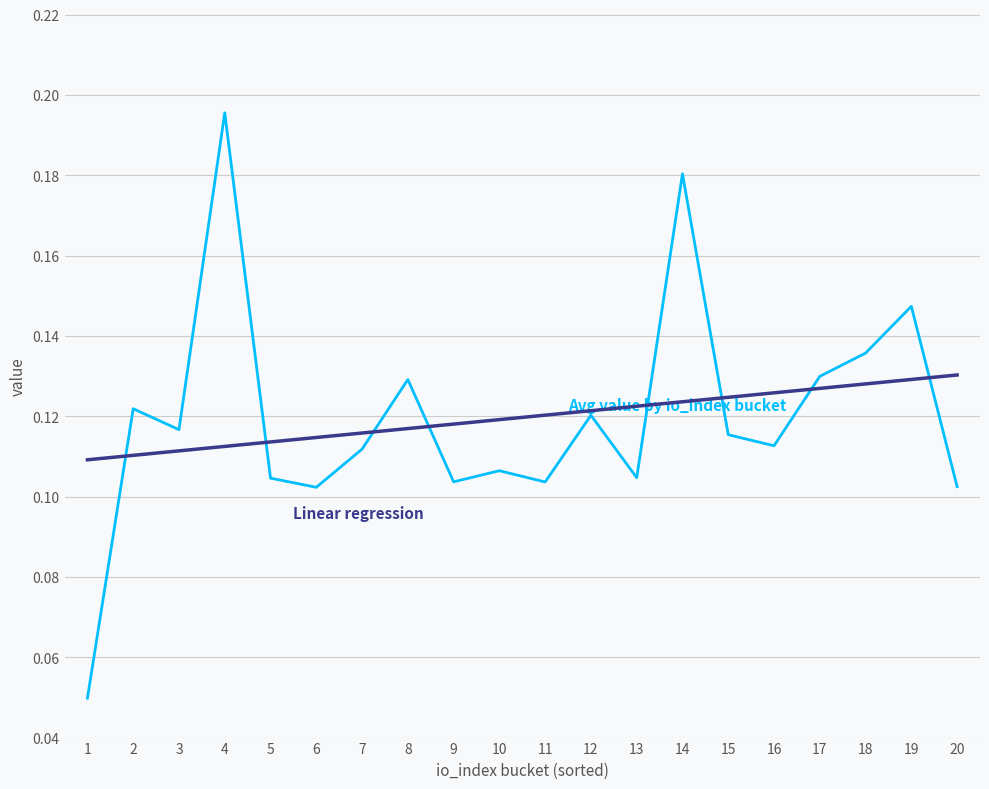

What is the total value across all series at 14?

0.3